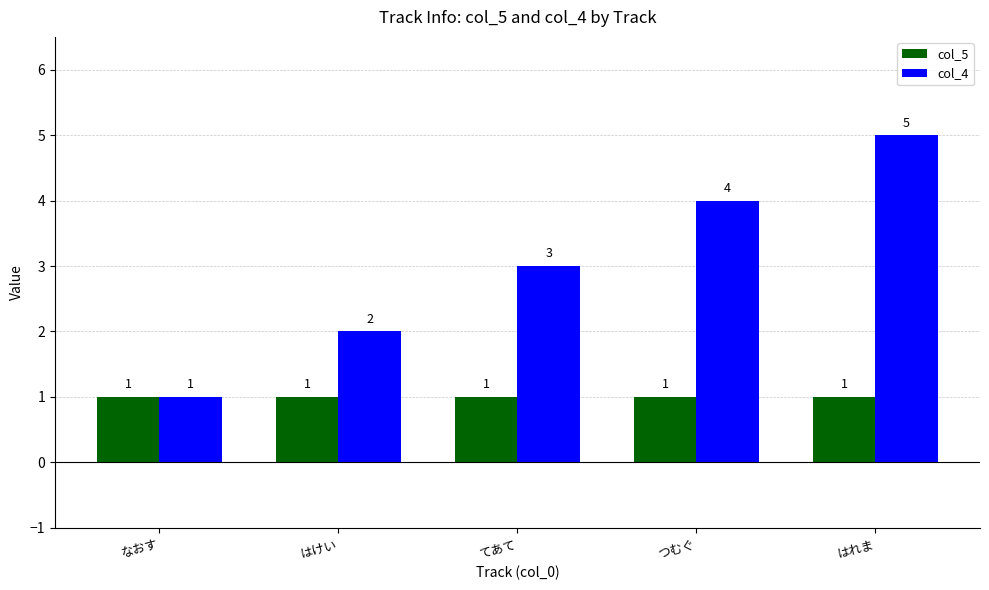

What is the difference between the col_4 values at なおす and はれま?

4